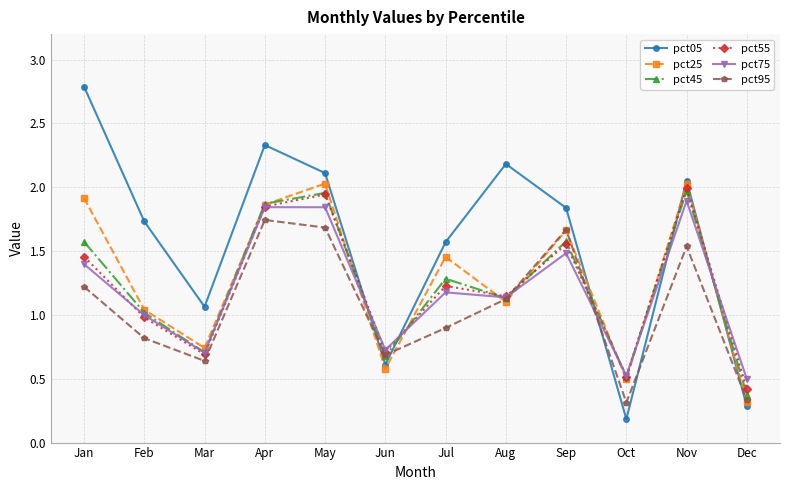

What is the greatest value displayed?

2.8